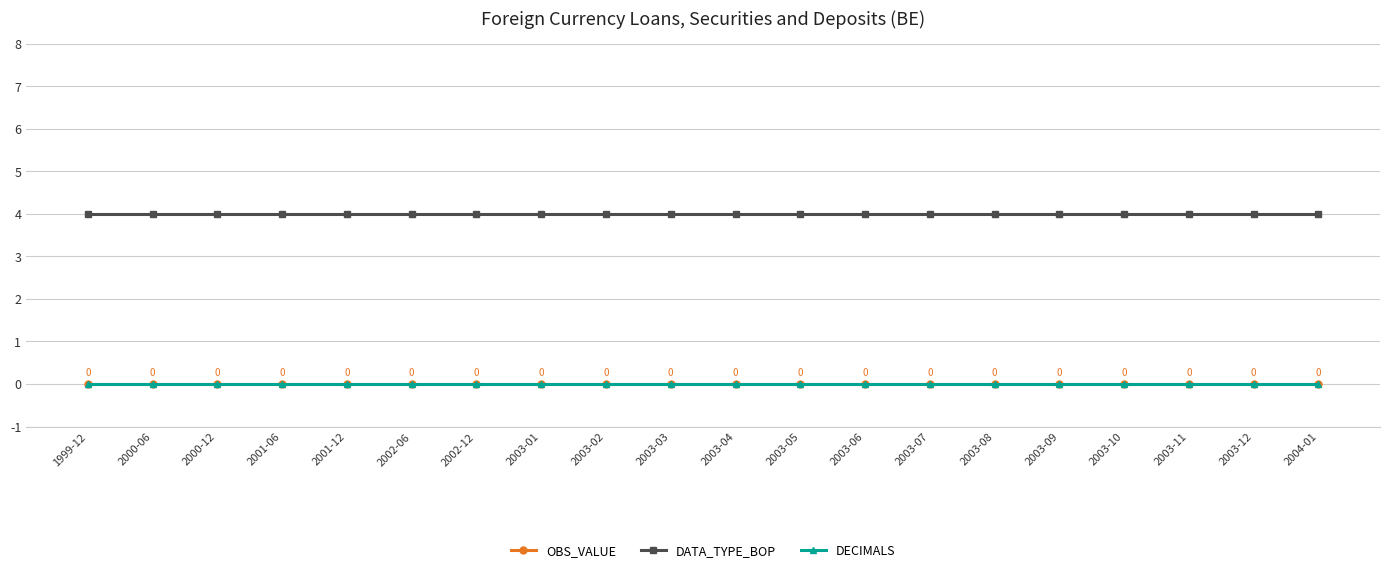

Reading left to right, list all the values displayed in this chart.

OBS_VALUE: 1999-12=0	2000-06=0	2000-12=0	2001-06=0	2001-12=0	2002-06=0	2002-12=0	2003-01=0	2003-02=0	2003-03=0	2003-04=0	2003-05=0	2003-06=0	2003-07=0	2003-08=0	2003-09=0	2003-10=0	2003-11=0	2003-12=0	2004-01=0
DATA_TYPE_BOP: 1999-12=4	2000-06=4	2000-12=4	2001-06=4	2001-12=4	2002-06=4	2002-12=4	2003-01=4	2003-02=4	2003-03=4	2003-04=4	2003-05=4	2003-06=4	2003-07=4	2003-08=4	2003-09=4	2003-10=4	2003-11=4	2003-12=4	2004-01=4
DECIMALS: 1999-12=0	2000-06=0	2000-12=0	2001-06=0	2001-12=0	2002-06=0	2002-12=0	2003-01=0	2003-02=0	2003-03=0	2003-04=0	2003-05=0	2003-06=0	2003-07=0	2003-08=0	2003-09=0	2003-10=0	2003-11=0	2003-12=0	2004-01=0